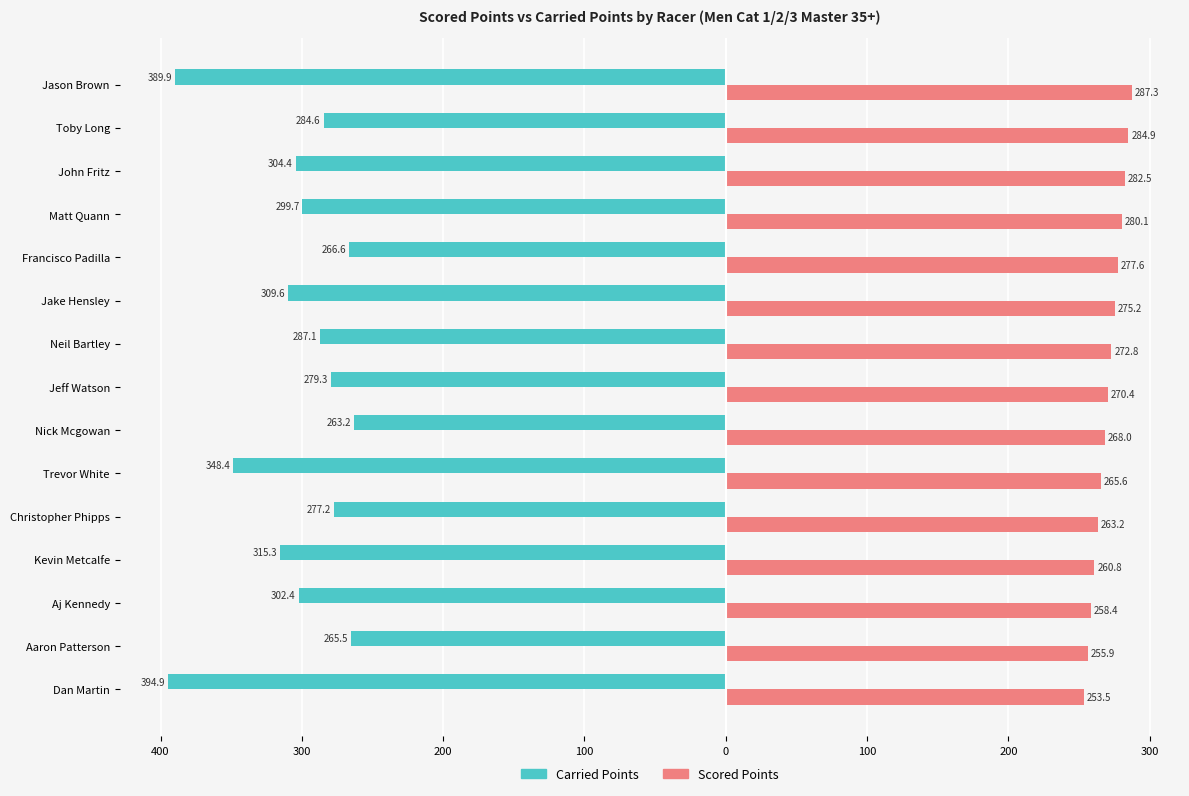

What are all the series names shown in the legend?

Carried Points, Scored Points